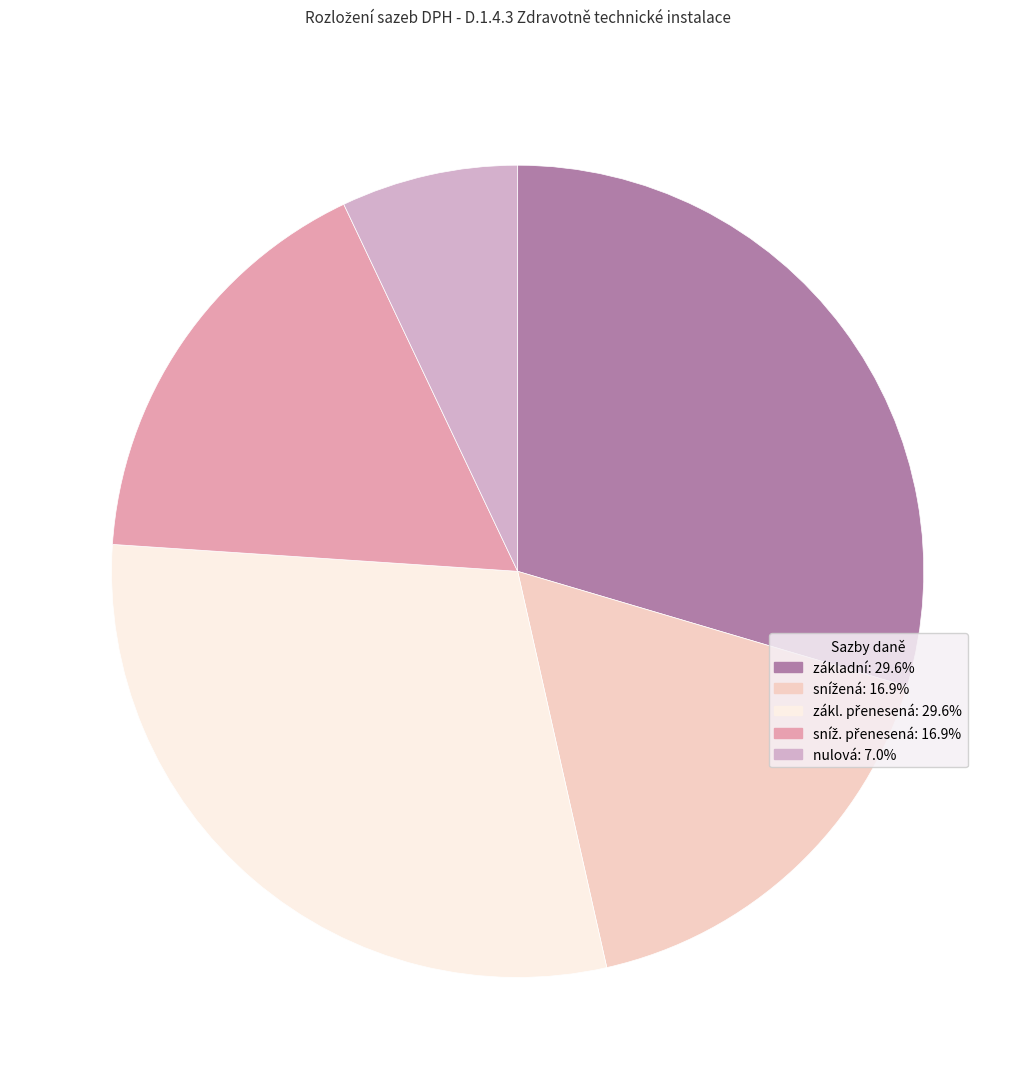

Is it true that snížená is 8% of the pie?

False